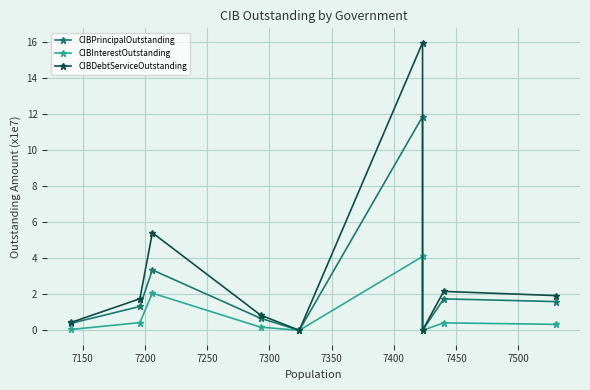

List the series in order of their peak value, lowest first.

CIBInterestOutstanding, CIBPrincipalOutstanding, CIBDebtServiceOutstanding